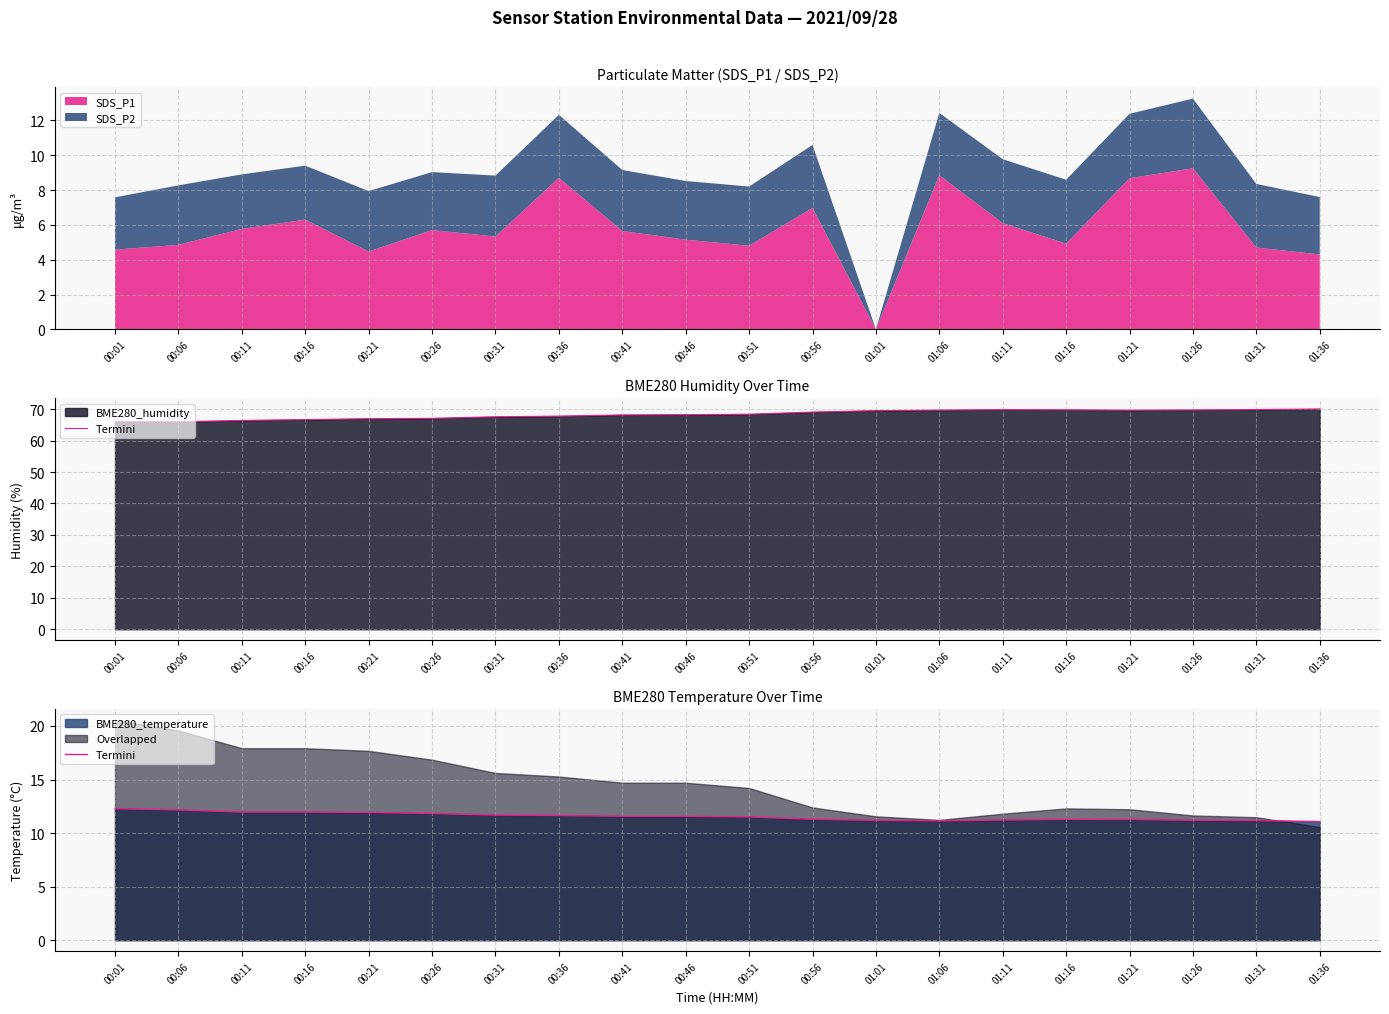

At which label is the value closest to 11?

01:36